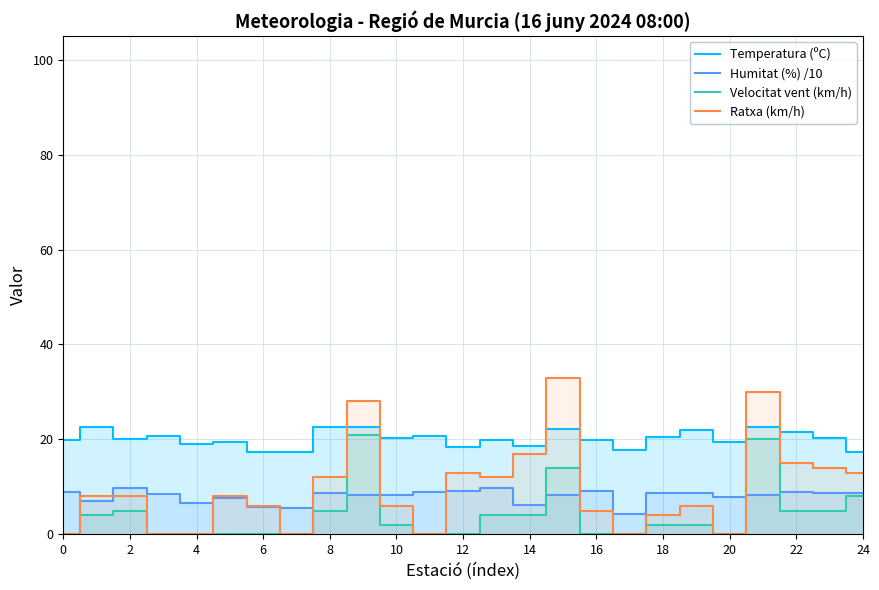

True or false: Temperatura (ºC) and Humitat (%) /10 cross at least once.

False